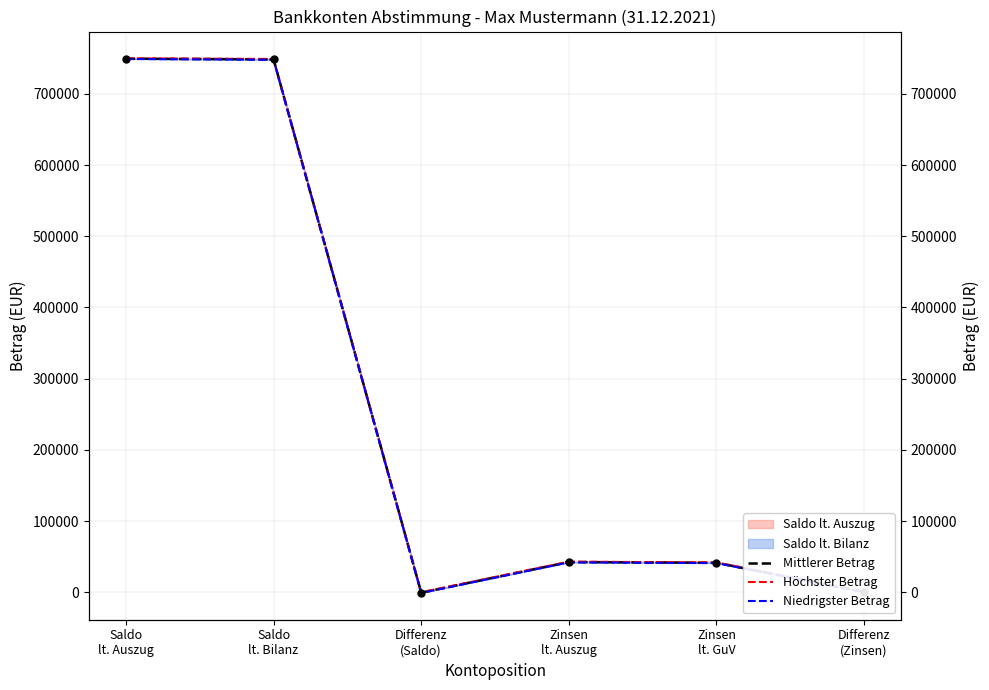

Which series has the widest spread of Y values?

Mittlerer Betrag